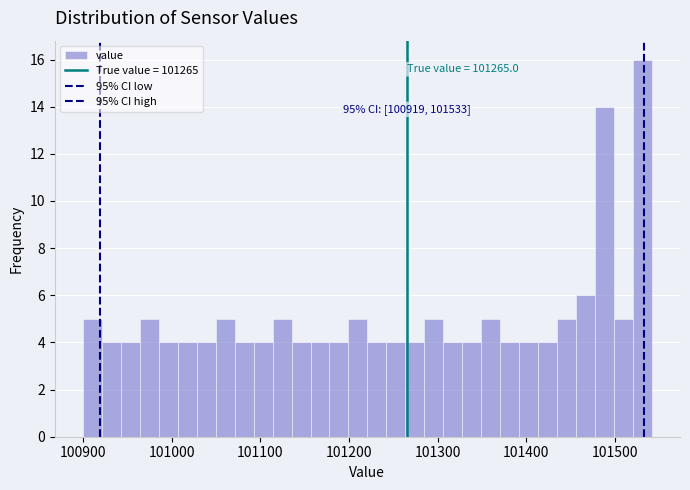

Around what value on the x-axis is the tallest bar? Give the approximate position of its centre, as read against the axis.

101530